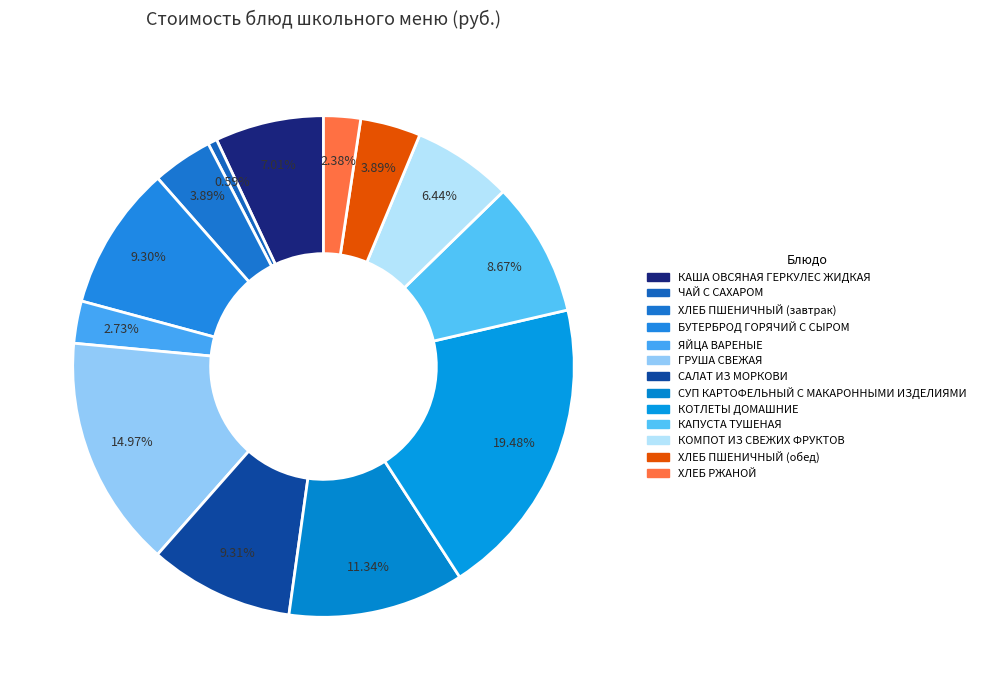

To the nearest percent, what percentage of the pie is САЛАТ ИЗ МОРКОВИ?

9%